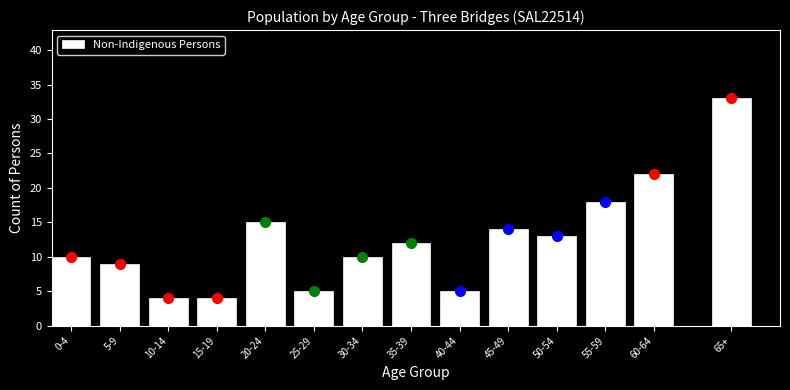

Reading left to right, extract all data points from this chart.

10	9	4	4	15	5	10	12	5	14	13	18	22	33